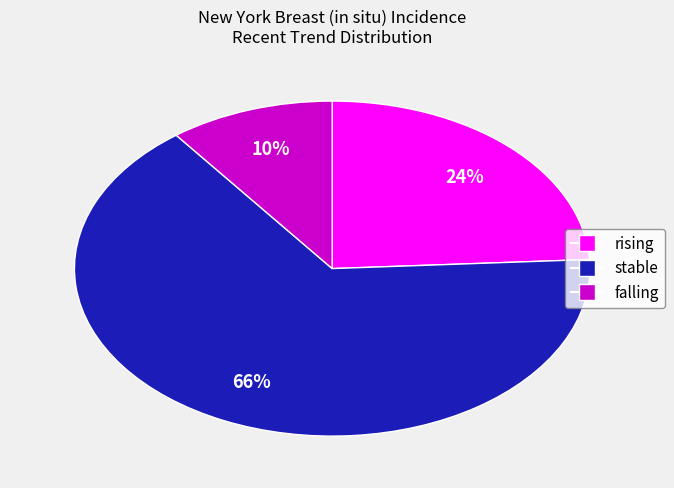

What is the ratio of the value at rising to the value at stable?

0.4